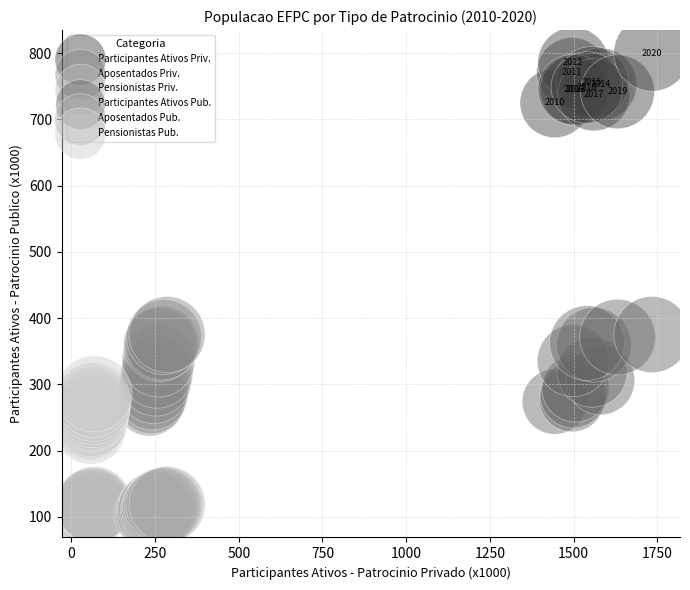

Which series reaches the maximum Y coordinate?

Participantes Ativos Priv.